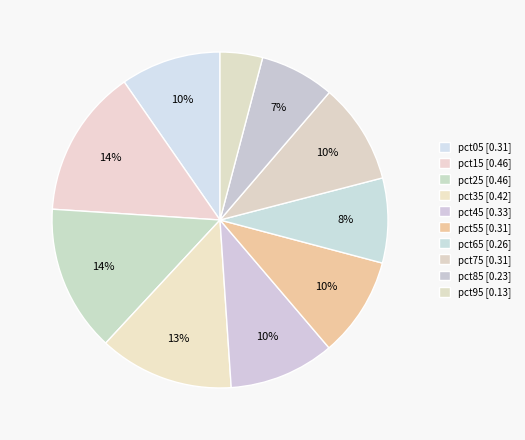

Count the number of slices in the pie.

10